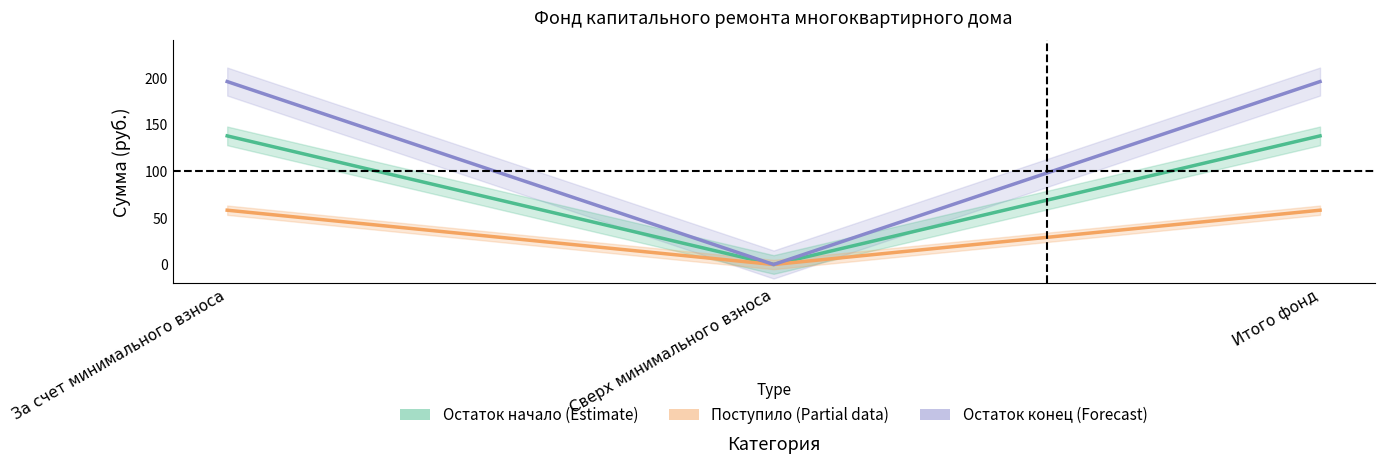

Reading left to right, extract all data points from this chart.

Остаток начало (Estimate): За счет минимального взноса=137.7	Сверх минимального взноса=0.0	Итого фонд=137.7
Поступило (Estimate based on partial data): За счет минимального взноса=58.1	Сверх минимального взноса=0.0	Итого фонд=58.1
Остаток конец (Forecast): За счет минимального взноса=195.9	Сверх минимального взноса=0.0	Итого фонд=195.9